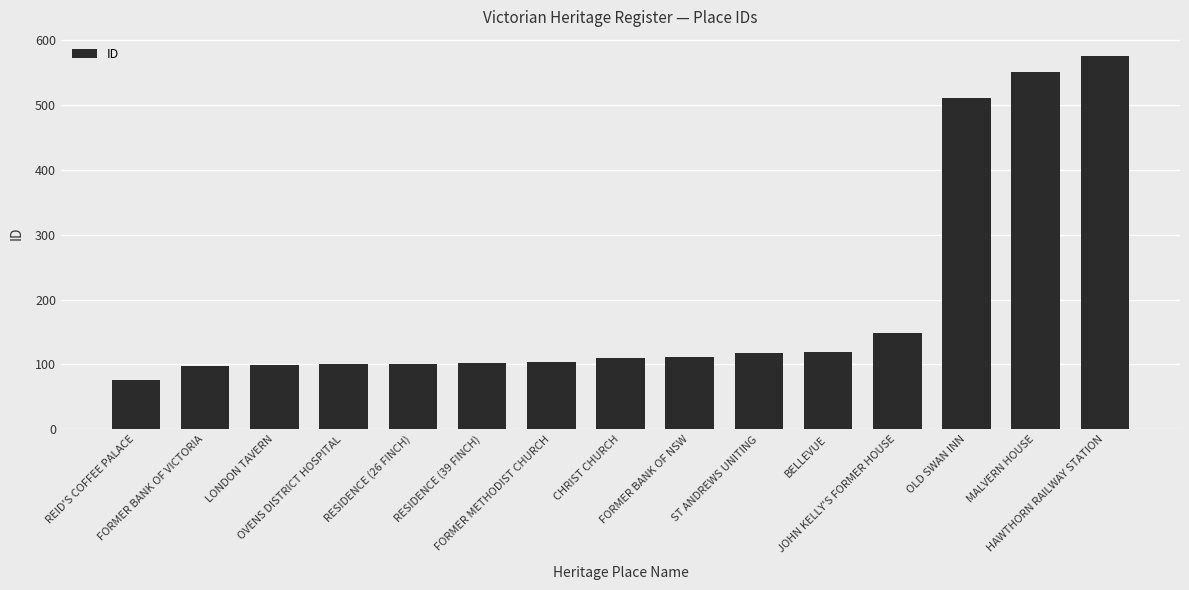

What is the greatest value displayed?

576